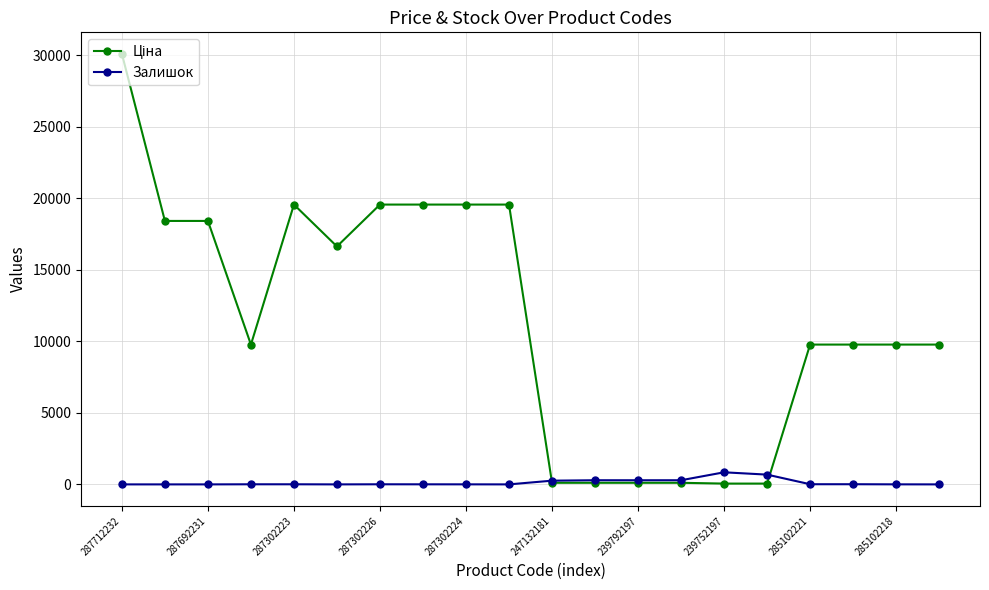

Does the chart display data point markers on the line(s)?

Yes